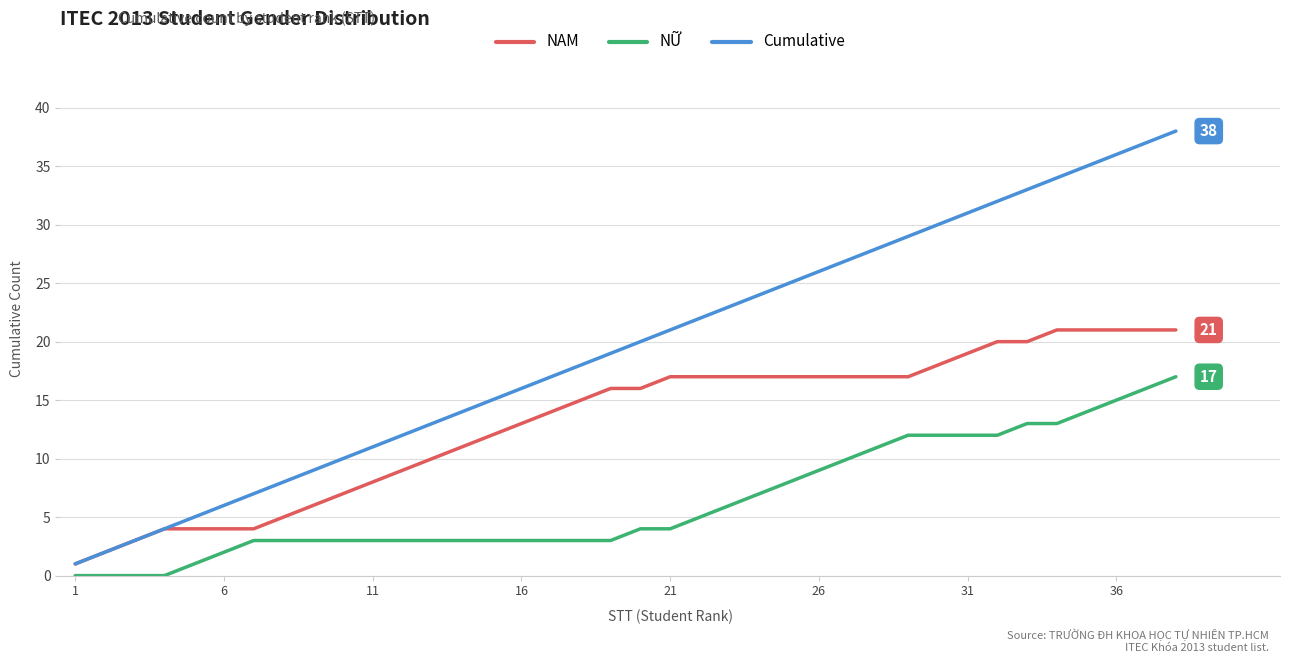

Which series has the largest total across all categories?

Cumulative